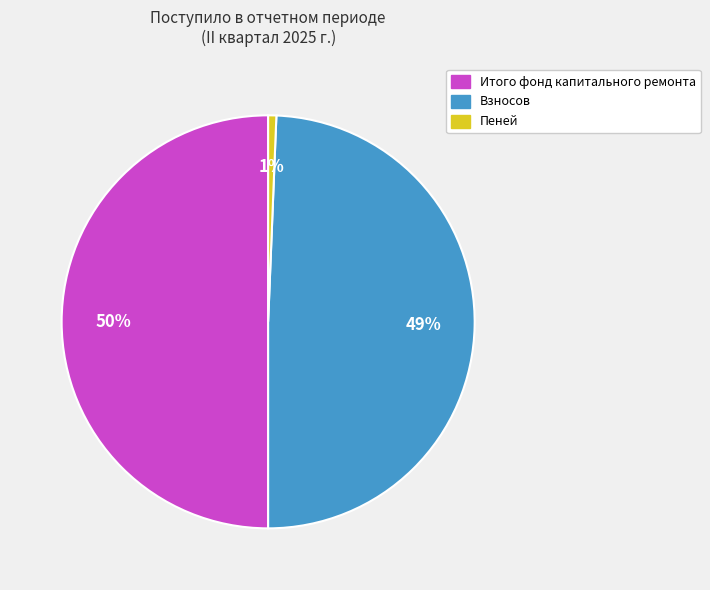

To the nearest percent, what is the average slice percentage?

33%